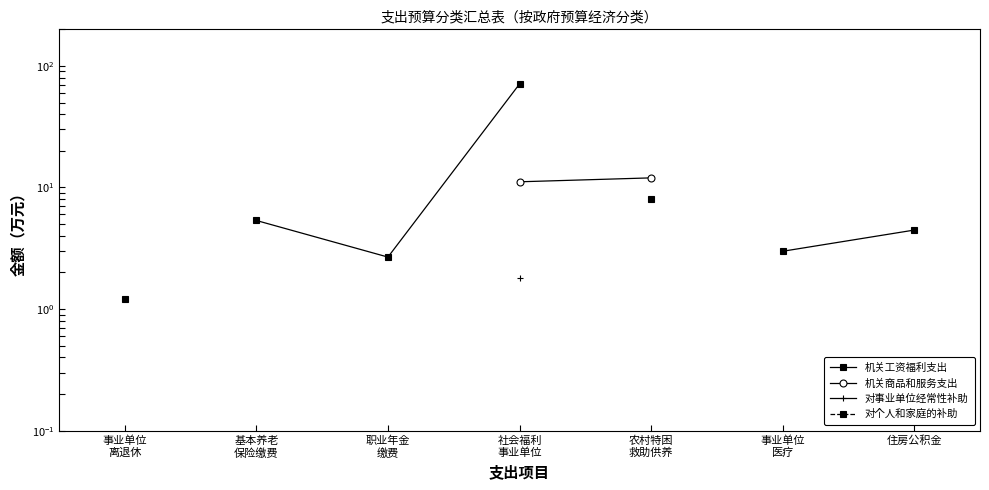

Where does the 机关工资福利支出 series first go above 71?

社会福利
事业单位